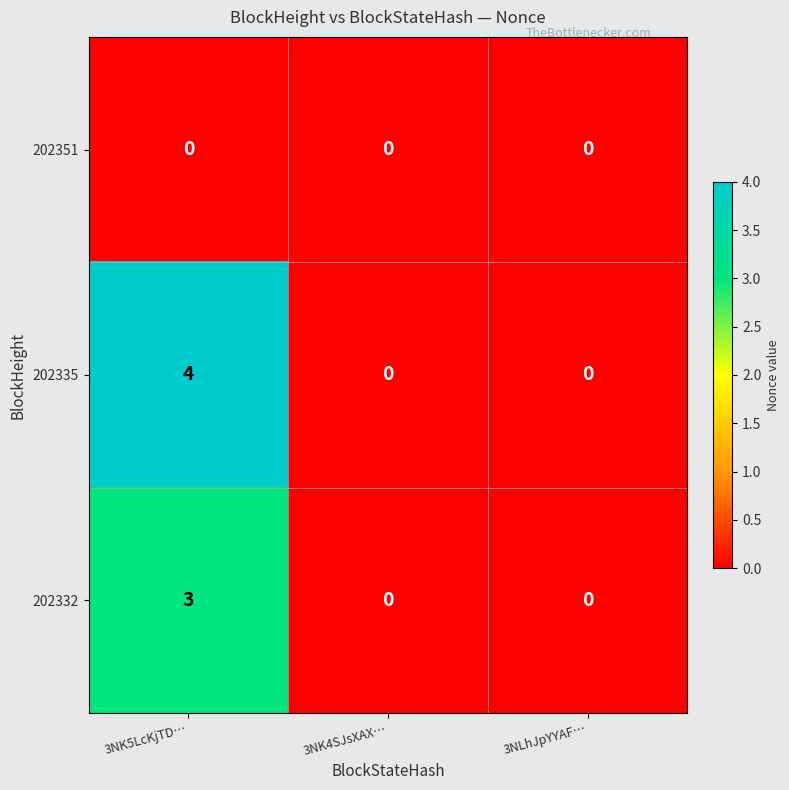

Reading right to left, extract all data points from this chart.

202351: 0	0	0
202335: 0	0	4
202332: 0	0	3